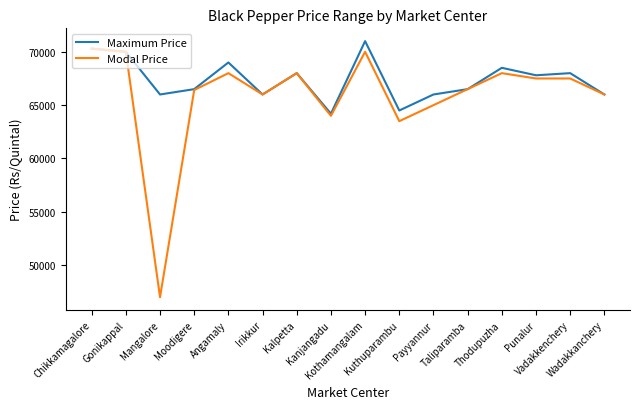

The value of Maximum Price at Thodupuzha is 108849. True or false?

False